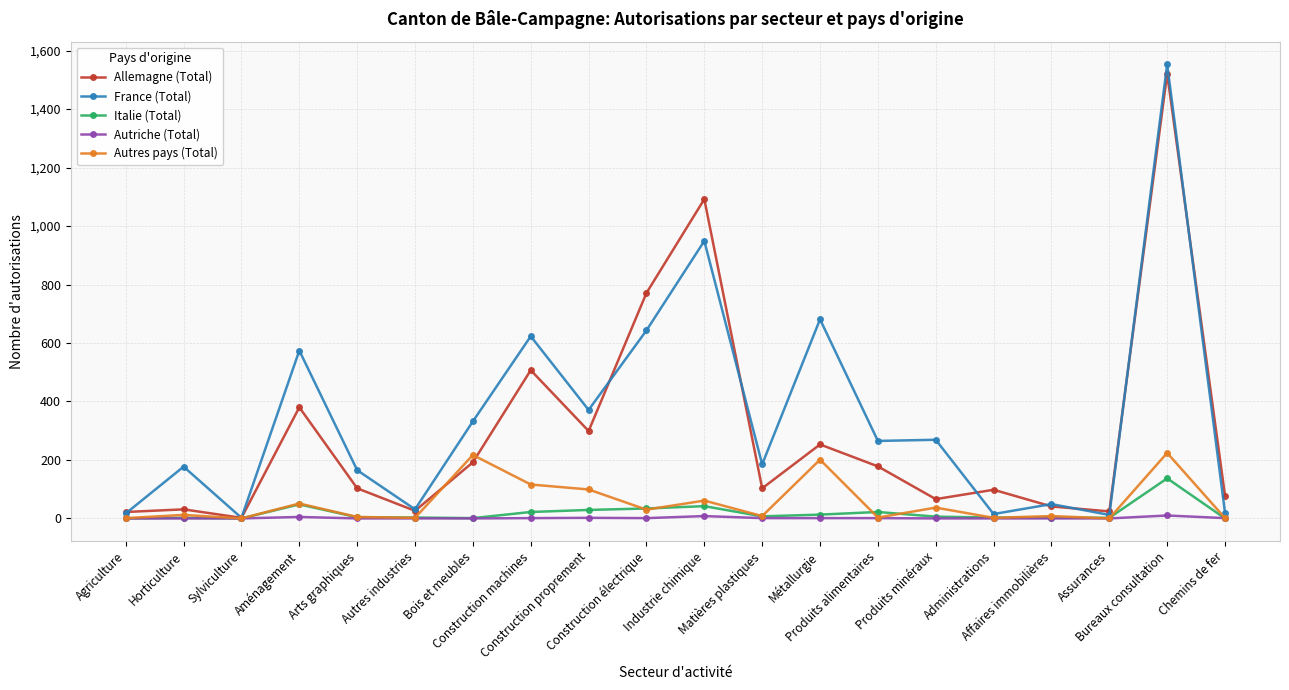

Does the chart have visible grid lines?

Yes